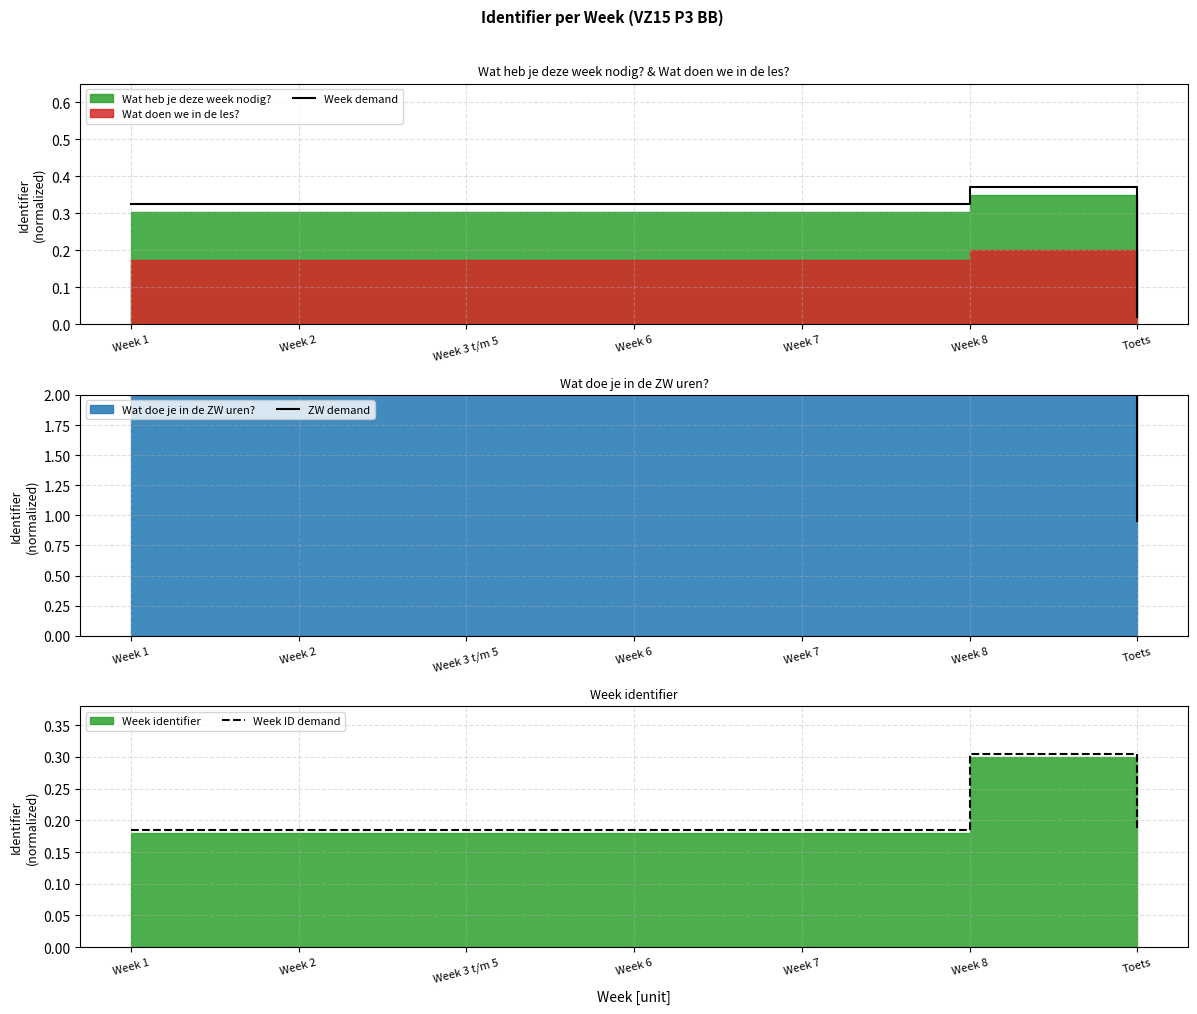

True or false: Week ID demand and Week demand intersect in this chart.

True